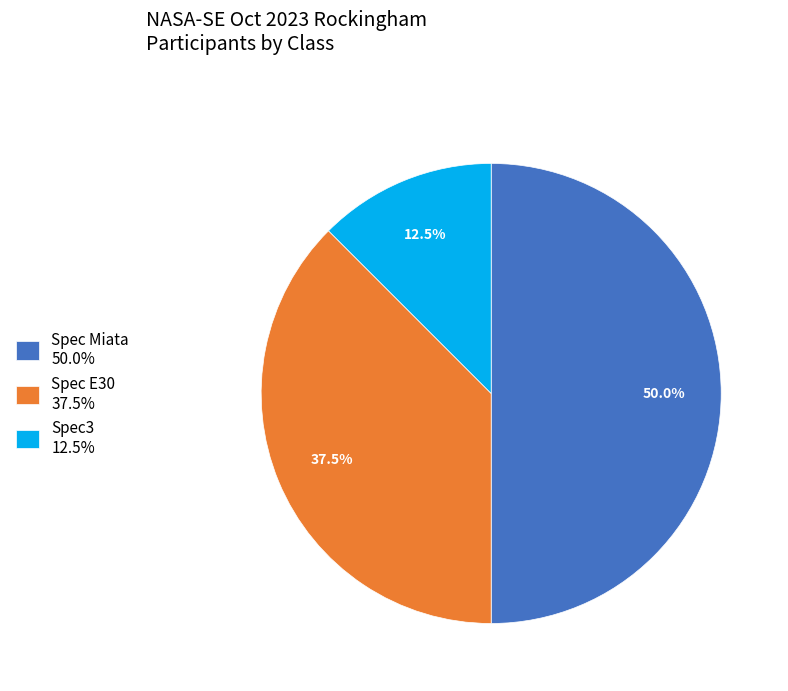

What is the smallest slice in the pie chart?

Spec3